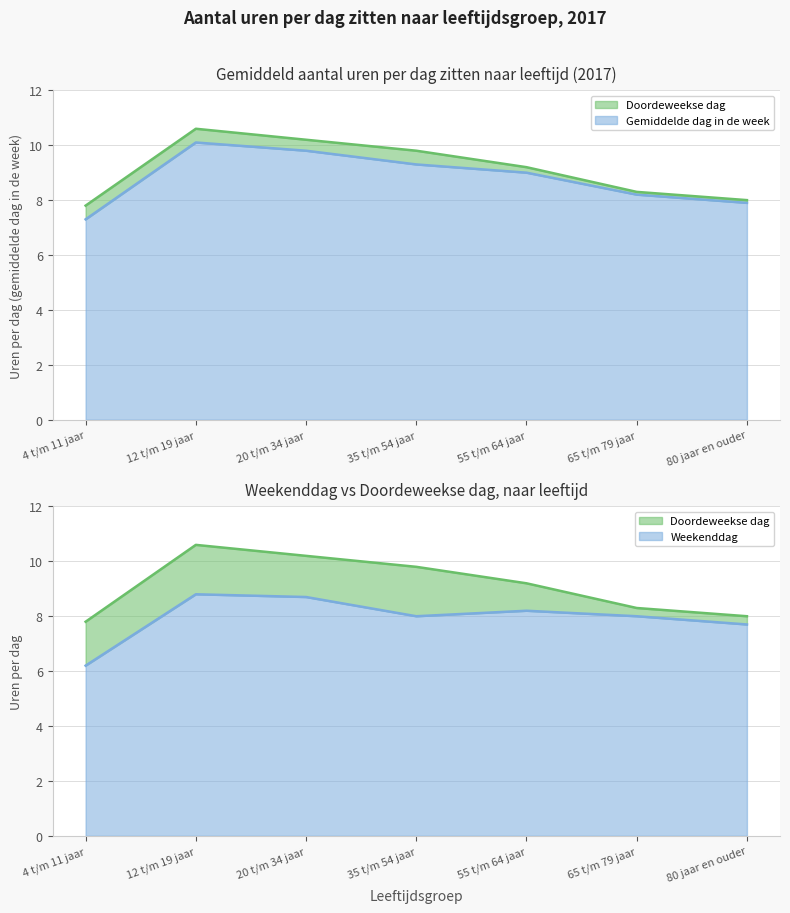

Rank the series by their maximum value, from lowest to highest.

Weekenddag, Gemiddelde dag in de week, Doordeweekse dag